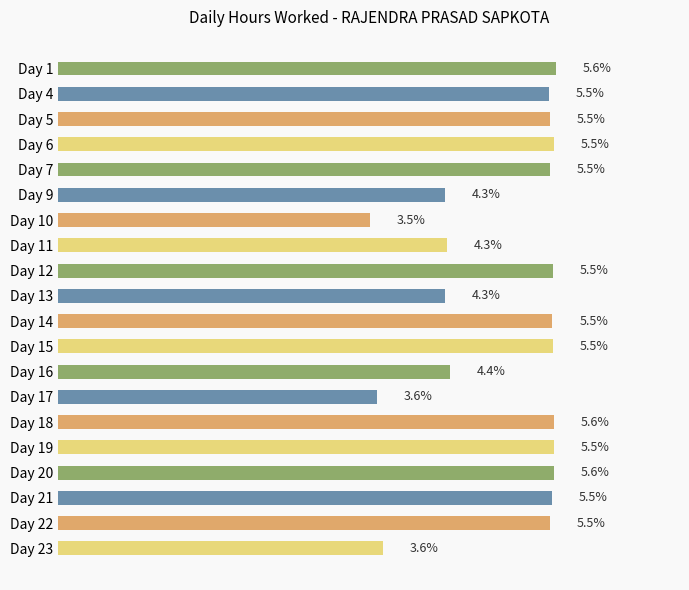

Which category has the lowest value across all series?

Day 10